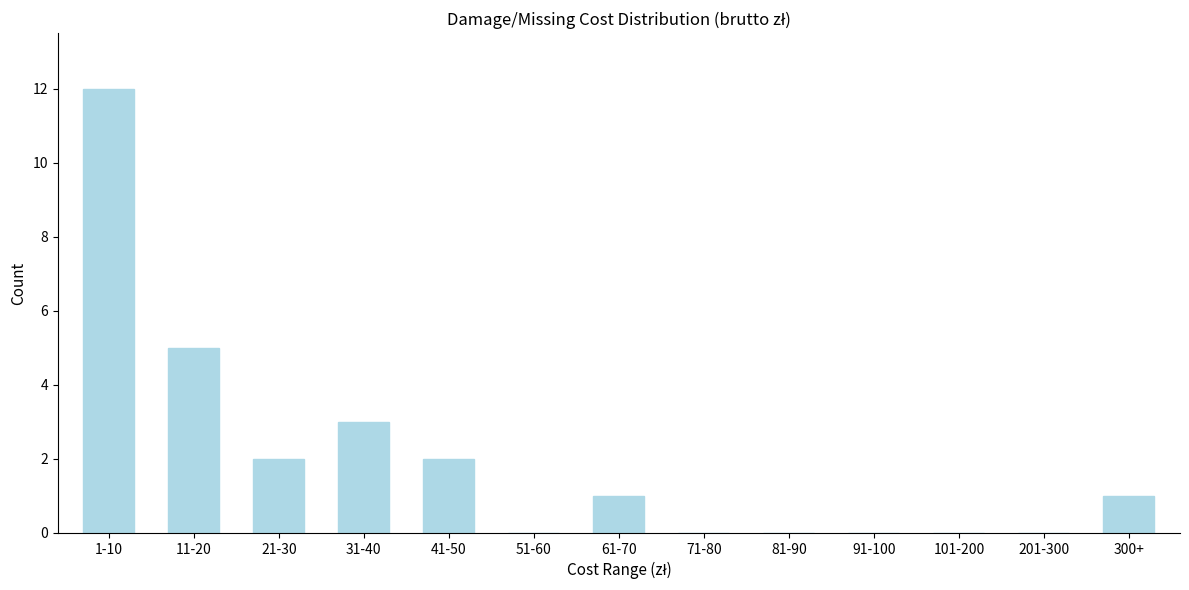

Reading left to right, extract all data points from this chart.

1-10=12	11-20=5	21-30=2	31-40=3	41-50=2	51-60=0	61-70=1	71-80=0	81-90=0	91-100=0	101-200=0	201-300=0	300+=1